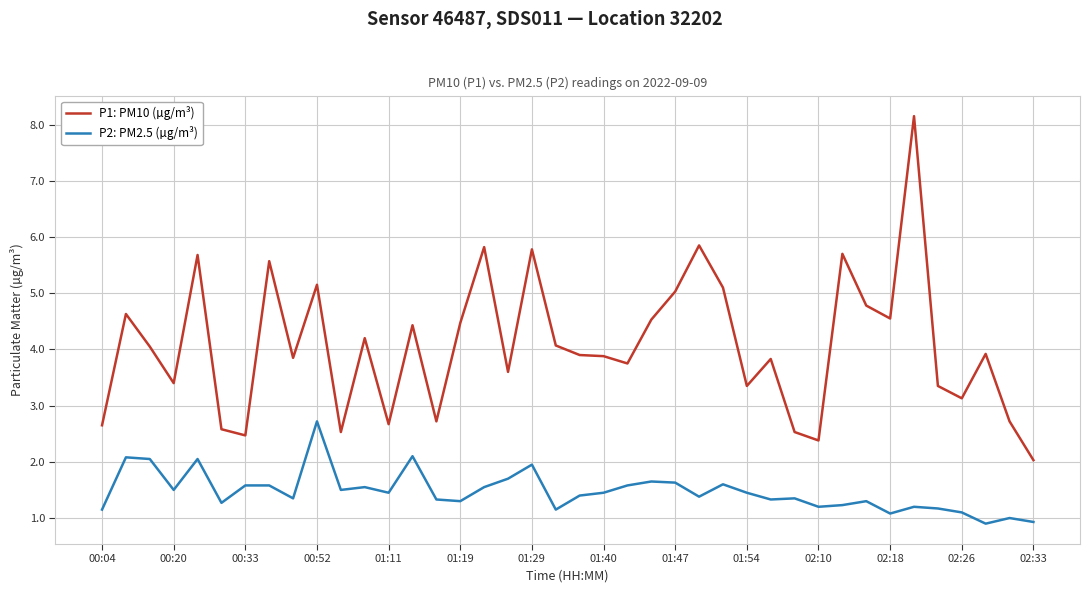

What is the difference between the maximum and minimum values in the P2: PM2.5 (µg/m³) series?

1.8